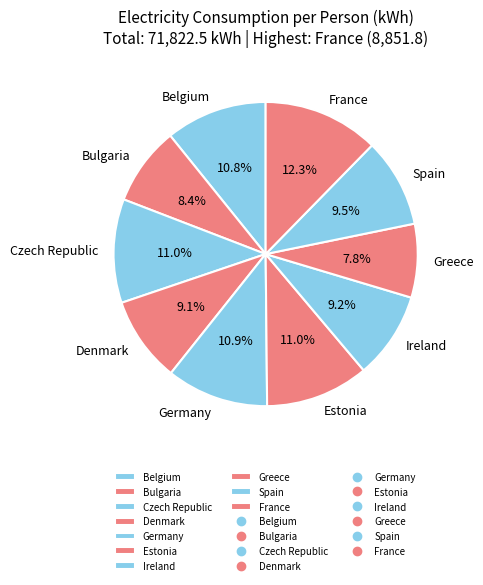

Between Germany and Spain, which is larger?

Germany